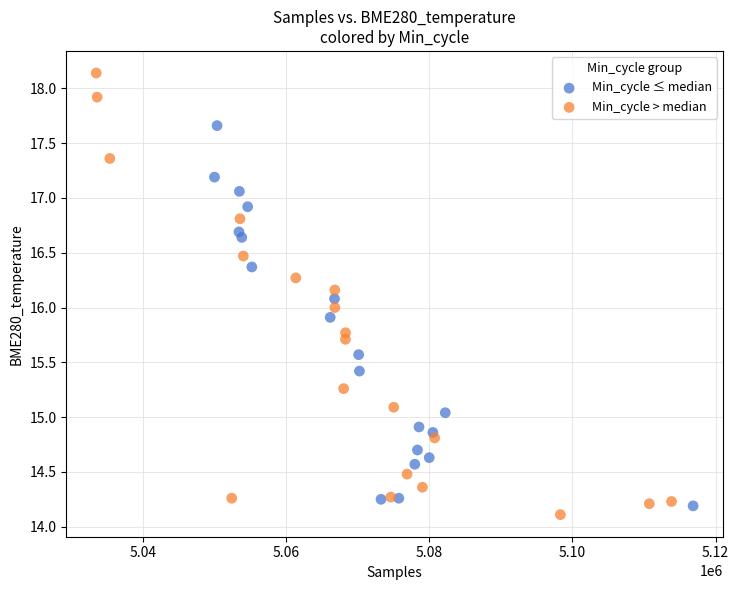

Which series has the largest Y range (max minus min)?

Min_cycle > median